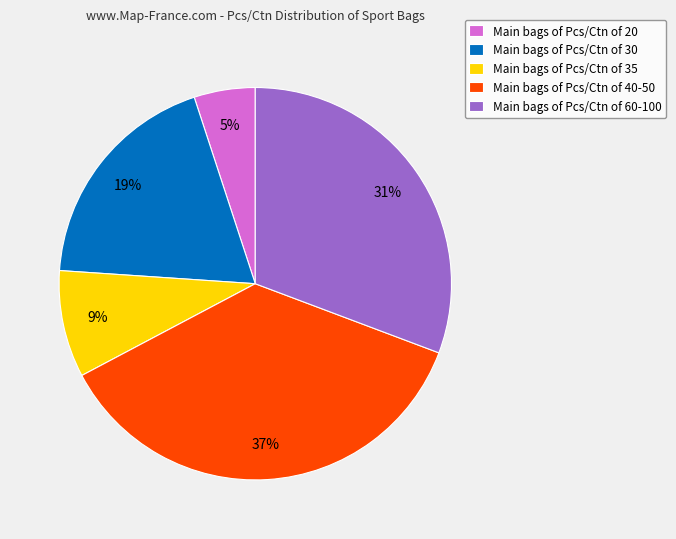

Is the sum of Main bags of Pcs/Ctn of 30 and Main bags of Pcs/Ctn of 60-100 greater than half?

No